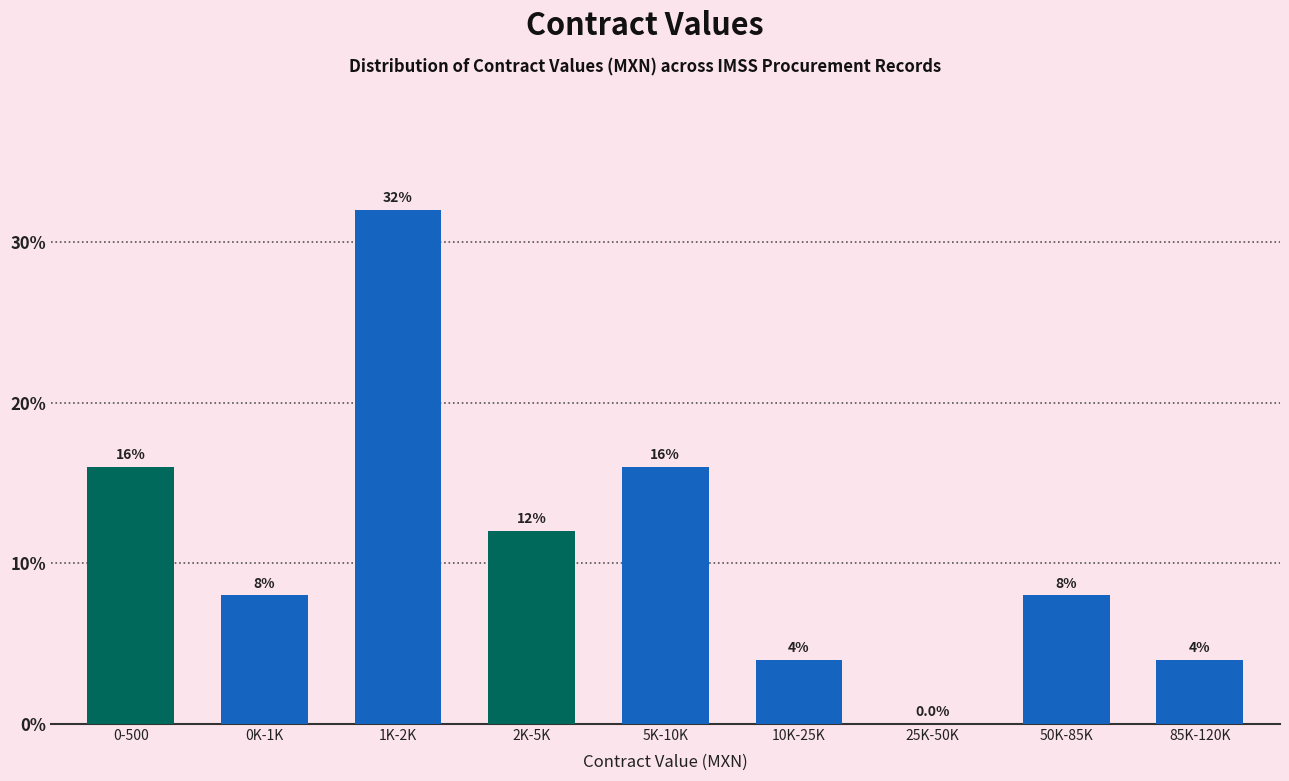

Reading right to left, transcribe all the data shown in this chart.

85K-120K=4	50K-85K=8	25K-50K=0	10K-25K=4	5K-10K=16	2K-5K=12	1K-2K=32	0K-1K=8	0-500=16